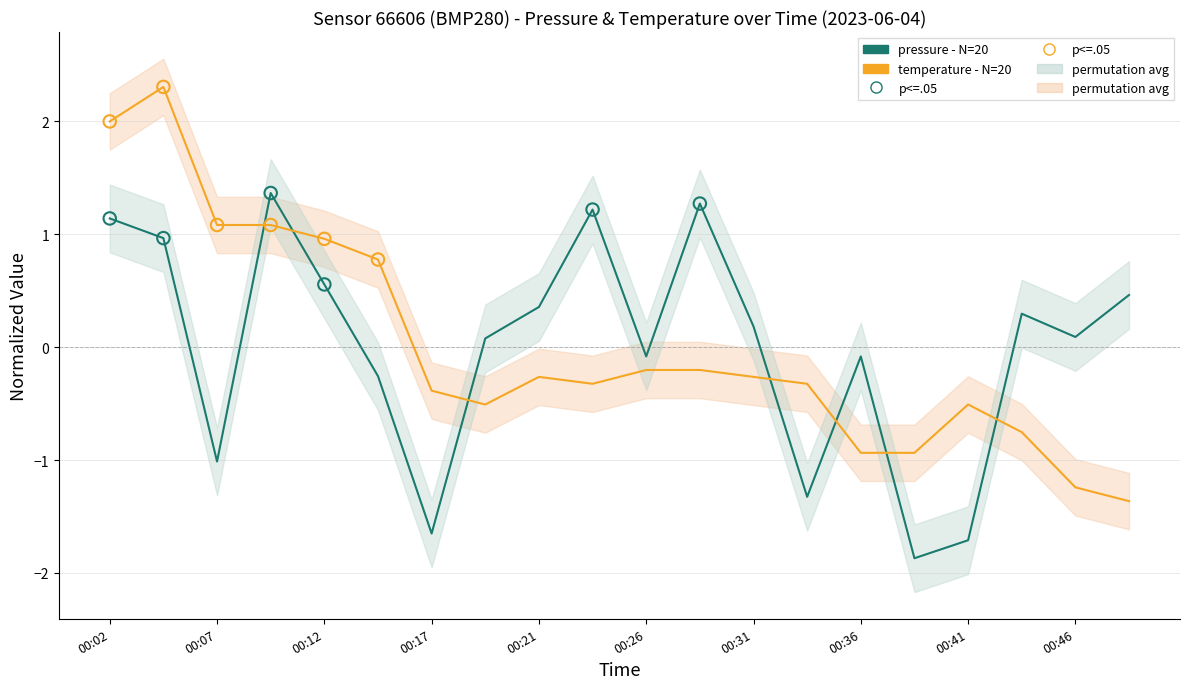

What is the total value across all series at 00:07?

0.1